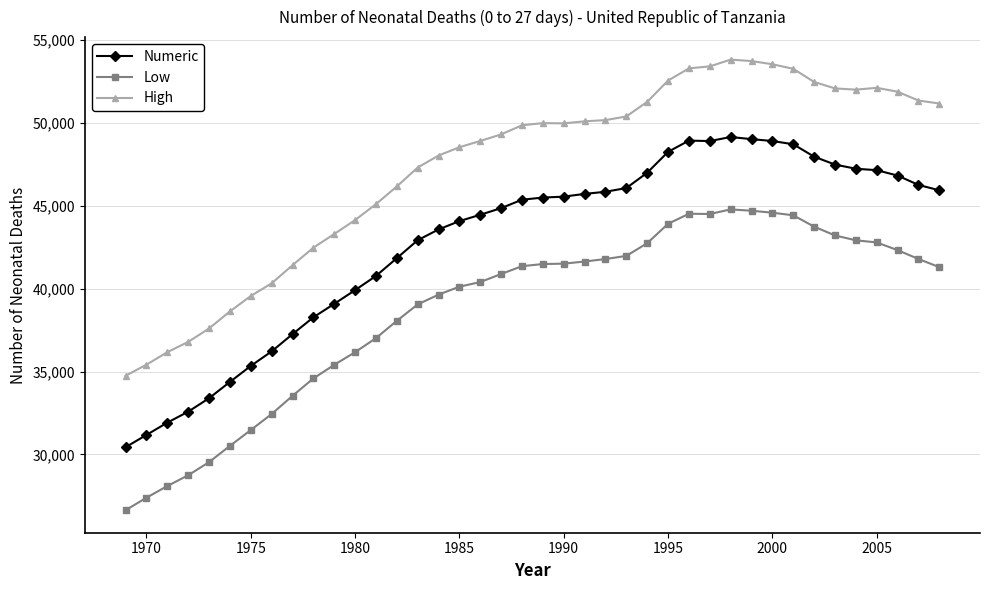

How many lines are shown in the chart?

3